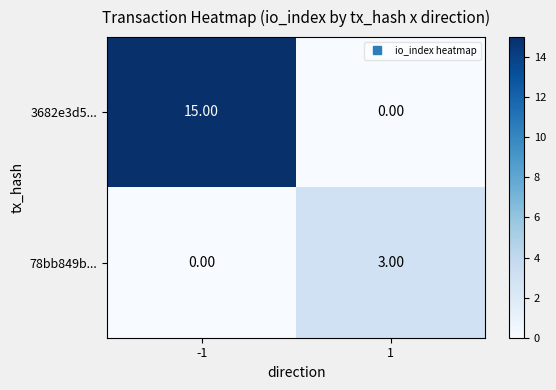

Between -1 and 1, which series saw the biggest shift?

3682e3d5...